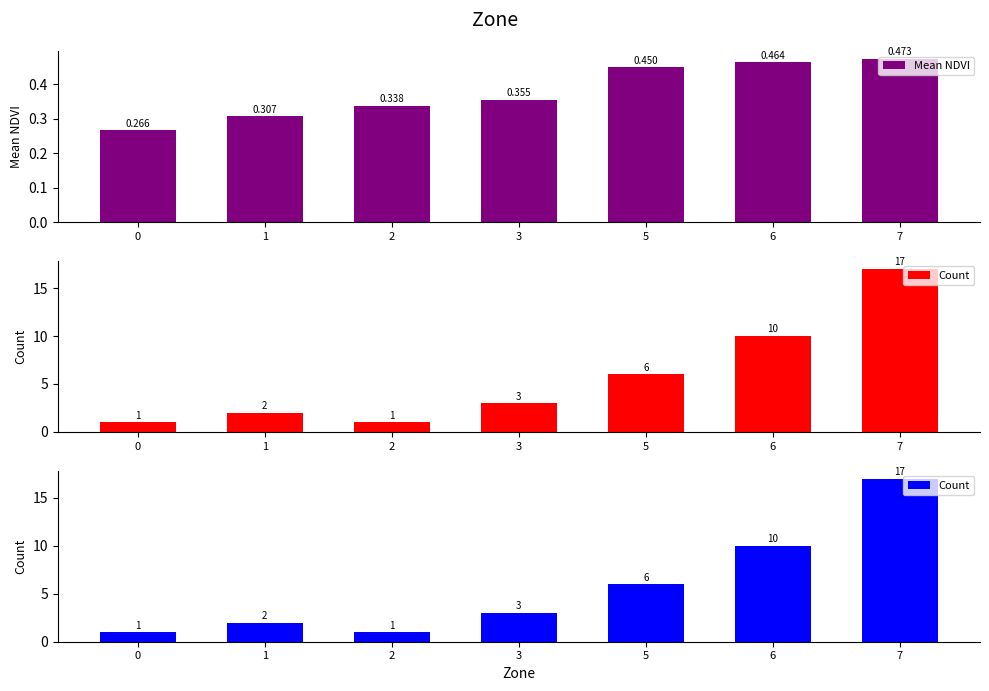

How many groups of bars are there?

7